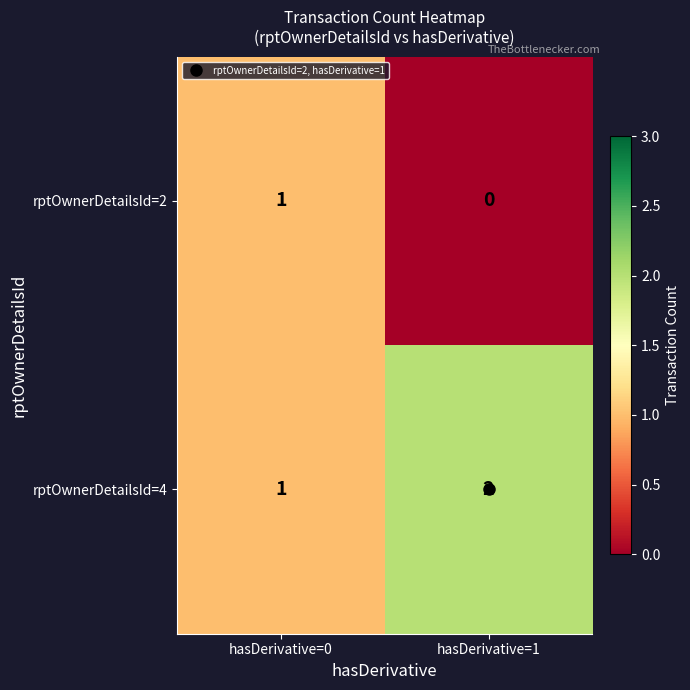

List the series in order of their overall mean, lowest first.

rptOwnerDetailsId=2, rptOwnerDetailsId=4